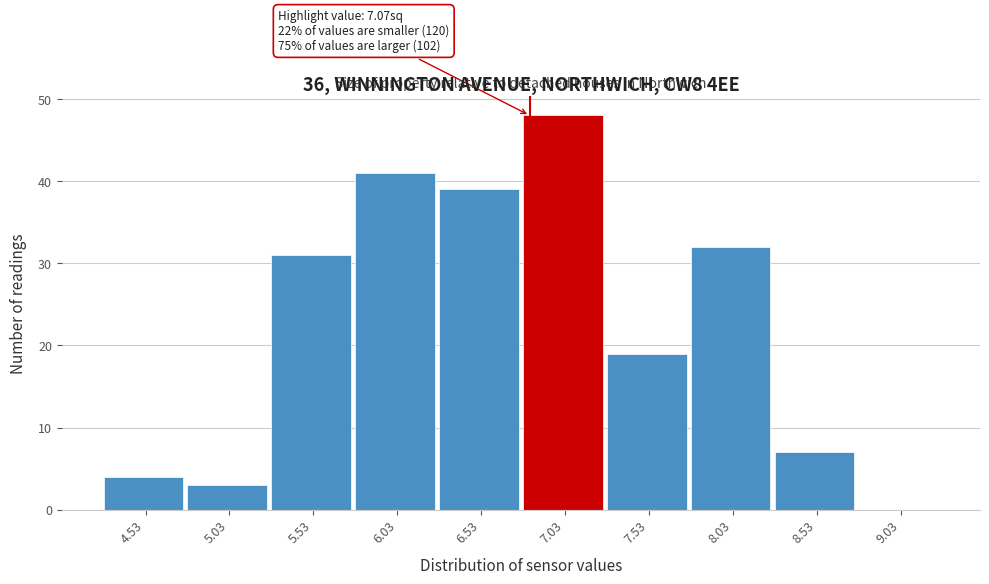

Reading left to right, transcribe all the data shown in this chart.

4.53=4	5.03=3	5.53=31	6.03=41	6.53=39	7.03=48	7.53=19	8.03=32	8.53=7	9.03=0